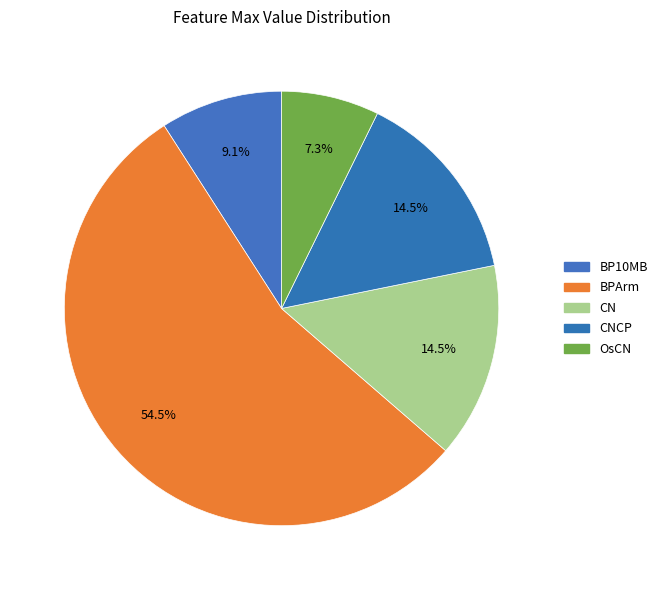

How many segments does this pie chart have?

5